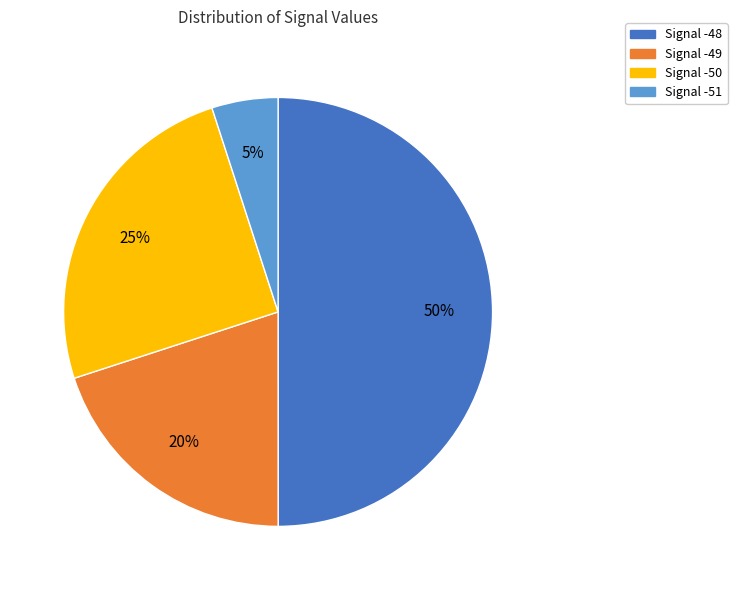

Which category has the smallest portion of the pie?

Signal -51